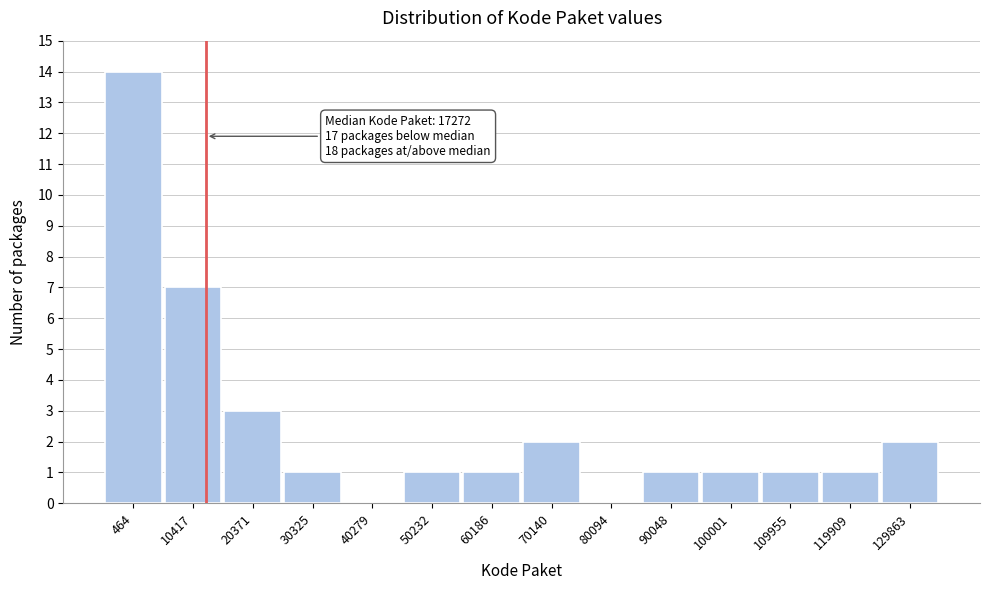

Reading left to right, extract all data points from this chart.

464=14	10417=7	20371=3	30325=1	40279=0	50232=1	60186=1	70140=2	80094=0	90048=1	100001=1	109955=1	119909=1	129863=2